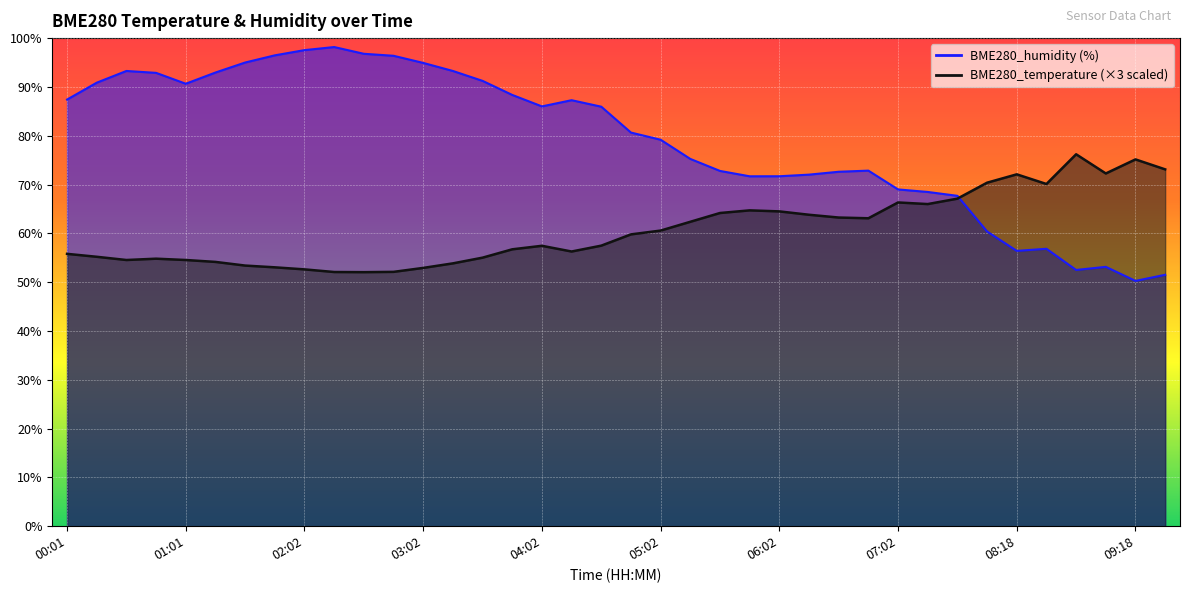

Which has a higher value, 08:33 or 06:47?

08:33